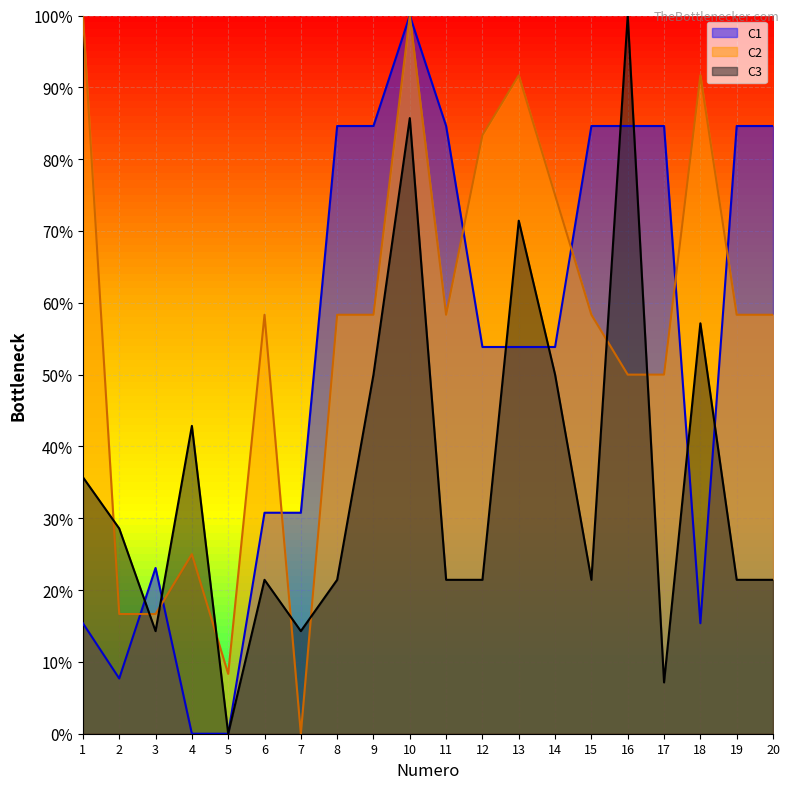

Rank the series by their maximum value, from highest to lowest.

C1, C2, C3